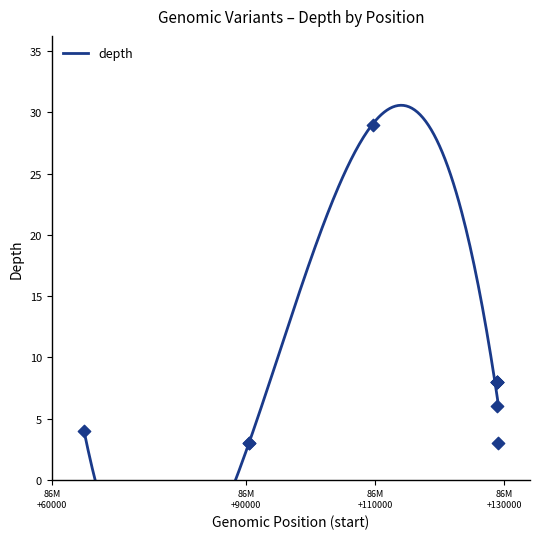

Approximately how many times larger is the value at 130379962 compared to 128729695?

0.8